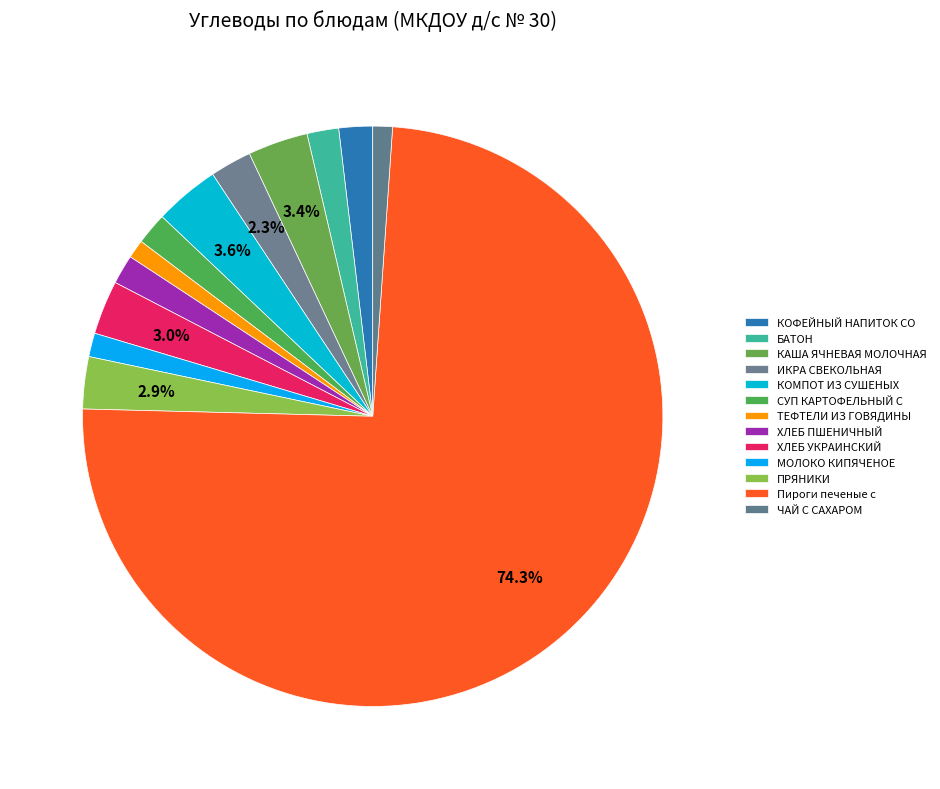

How many slices are in this pie chart?

13